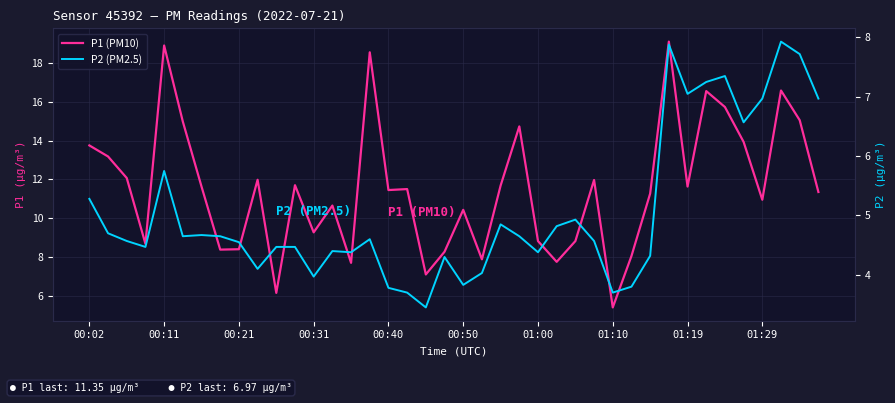

What is the maximum value shown in the chart?

19.1